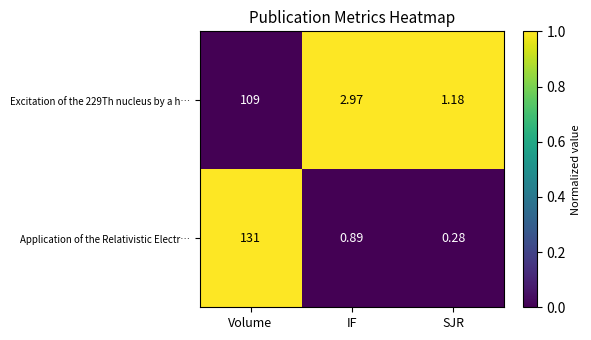

Between Volume and IF, which series saw the biggest shift?

Application of the Relativistic Electr…